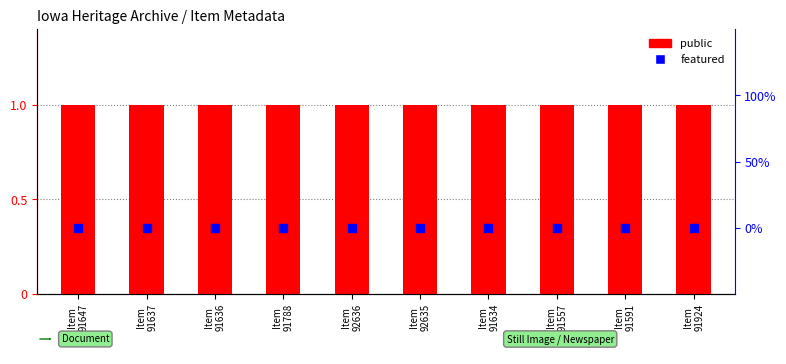

At which category is the sum across all series the highest?

Item
91647